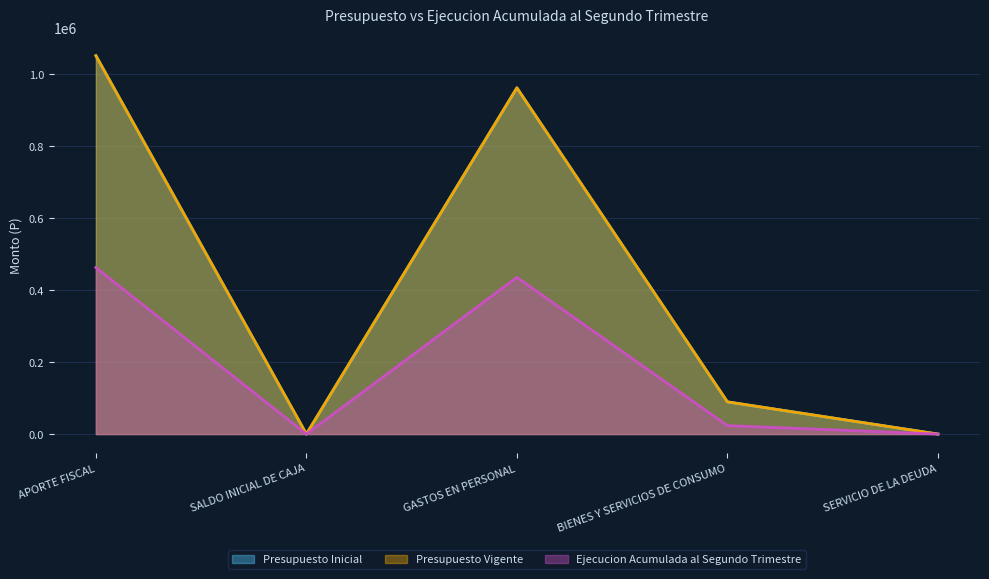

Rank the series at SALDO INICIAL DE CAJA from highest to lowest value.

Presupuesto Inicial, Presupuesto Vigente, Ejecucion Acumulada al Segundo Trimestre